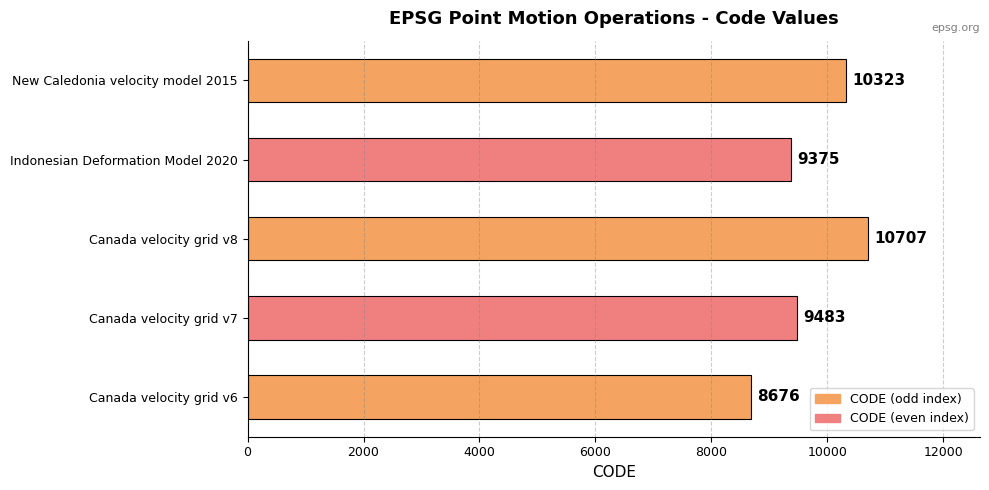

Reading bottom to top, list all the values displayed in this chart.

8676	9483	10707	9375	10323